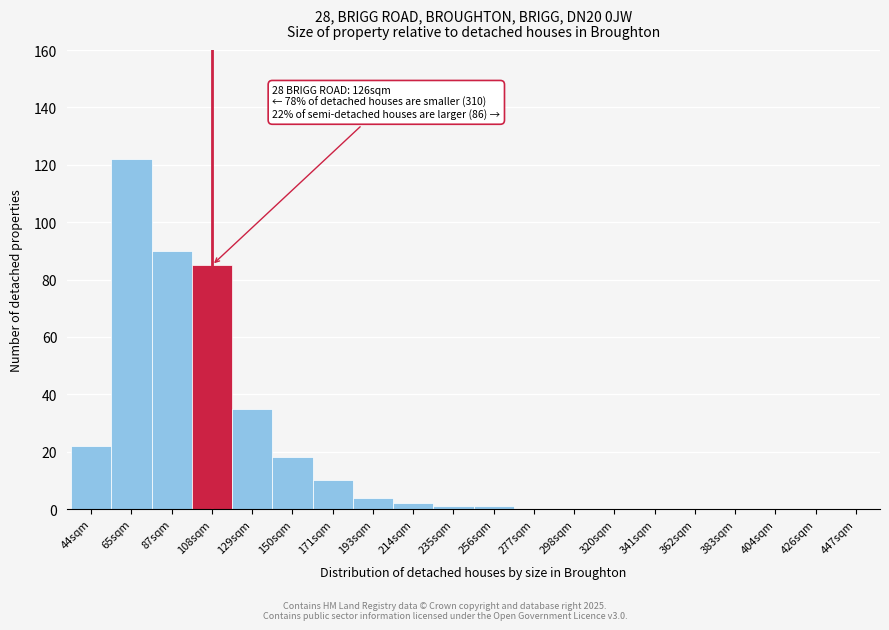

Reading left to right, extract all data points from this chart.

44sqm=22	65sqm=122	87sqm=90	108sqm=85	129sqm=35	150sqm=18	171sqm=10	193sqm=4	214sqm=2	235sqm=1	256sqm=1	277sqm=0	298sqm=0	320sqm=0	341sqm=0	362sqm=0	383sqm=0	404sqm=0	426sqm=0	447sqm=0